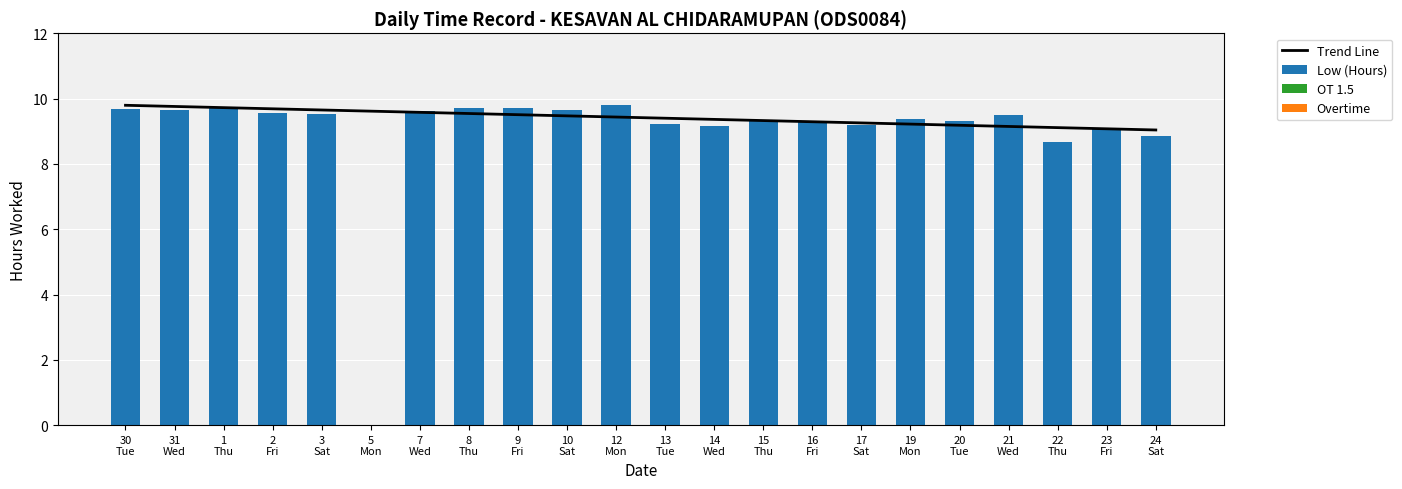

True or false: Overtime has a value of 0.0 at 7.

True